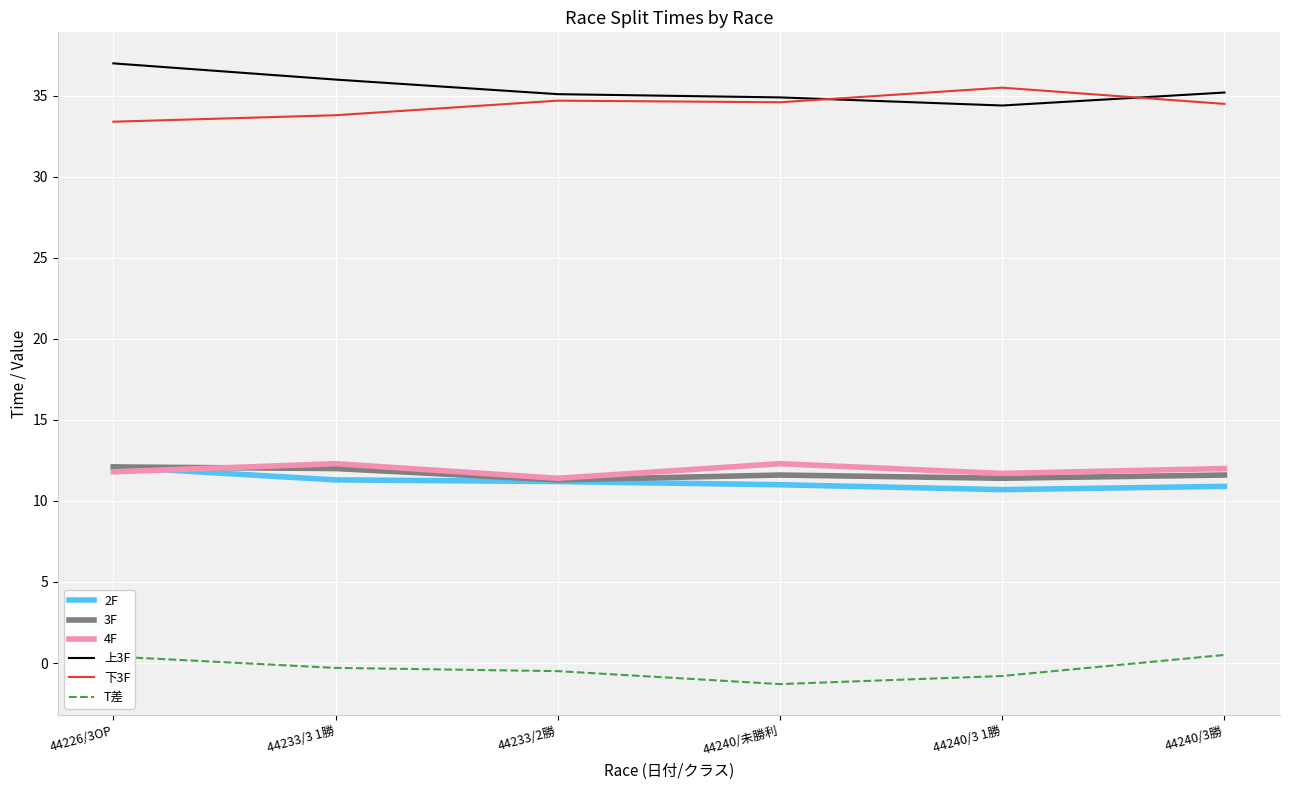

At which label does 上3F first exceed 35?

44226/3OP